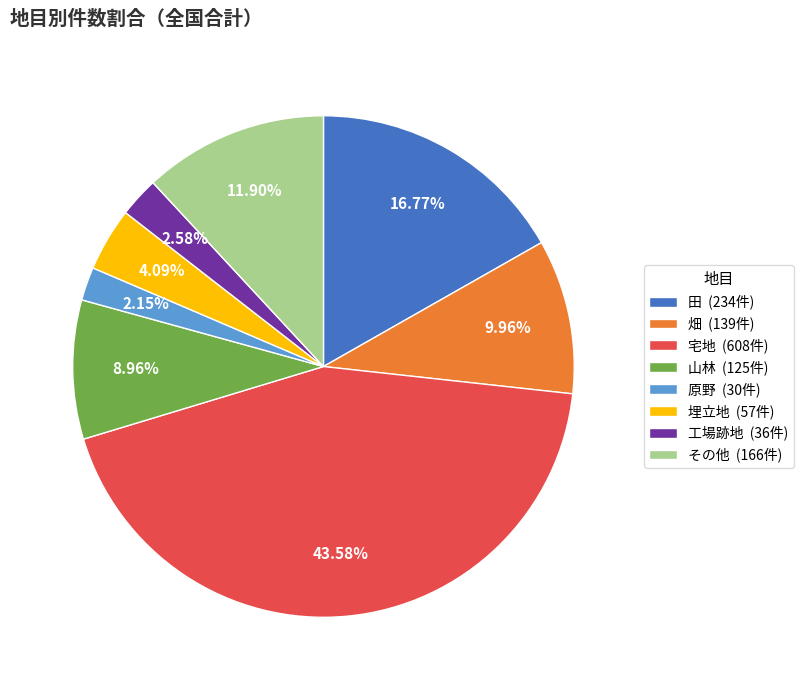

How much of the chart is everything except 宅地?

56.4%